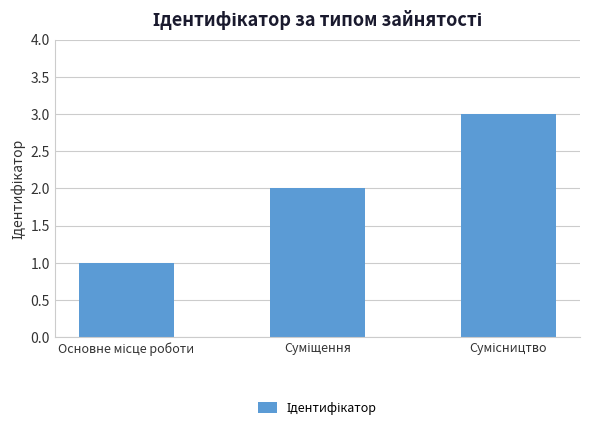

What is the average value?

2